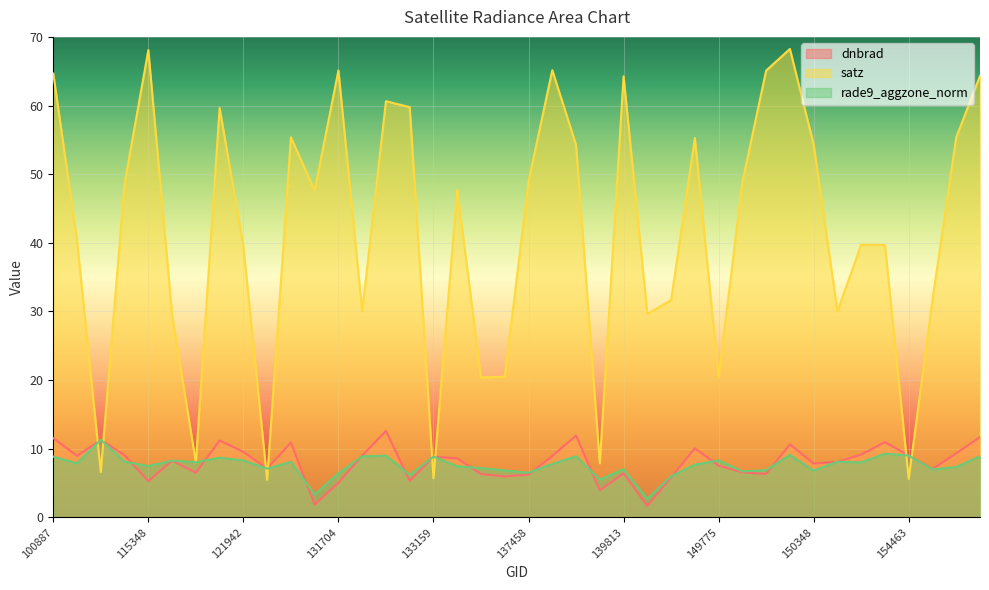

What value does the rade9_aggzone_norm series have at 121249?

8.0